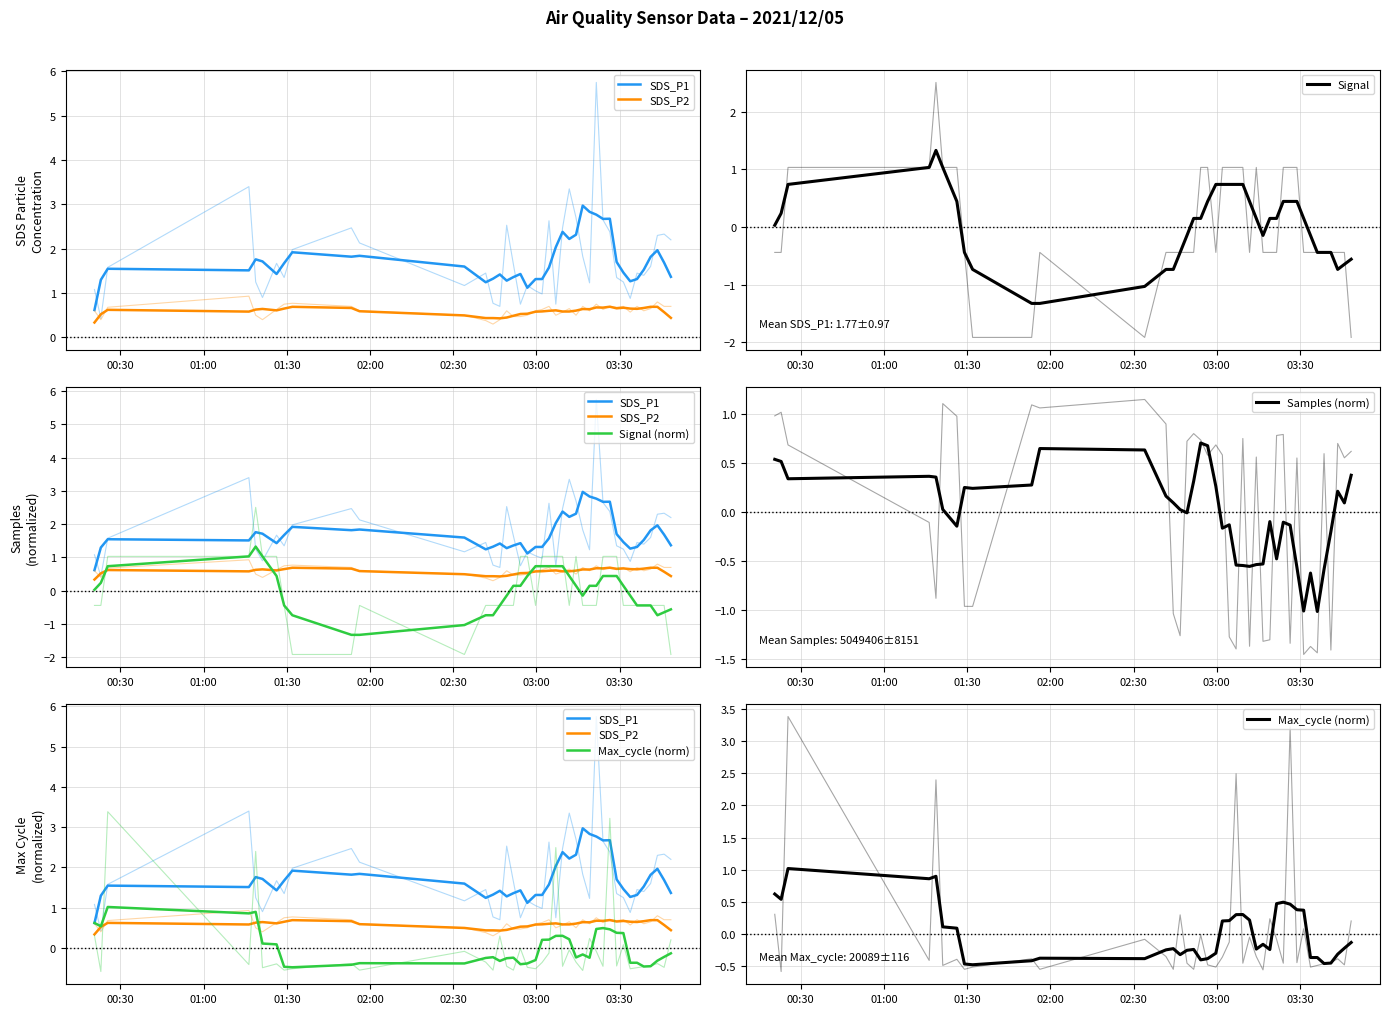

What are all the series names shown in the legend?

SDS_P1, SDS_P2, Signal, Signal (norm), Samples (norm), Max_cycle (norm)